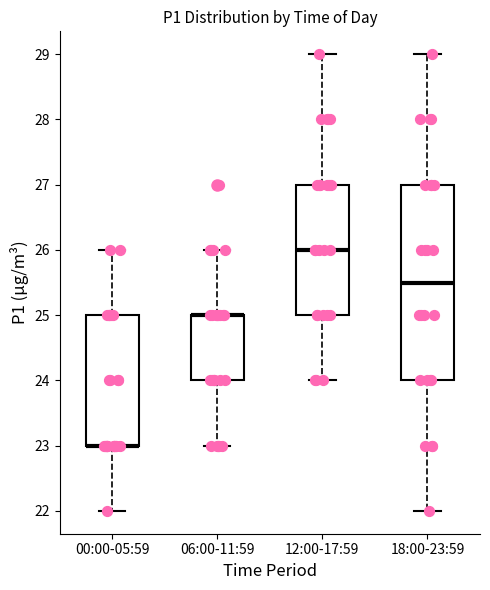

Reading left to right, transcribe this box plot: for each box, give where its median line is, the range the box spans, and where its two whiskers end, as read against the y-axis. The values are not printed on the chart, so give them approximately, as read against the axis.

00:00-05:59: median 23.0 (drawn on the box's lower edge), box 23.0 to 25.0, whiskers 22.0 to 26.0
06:00-11:59: median 25.0 (drawn on the box's upper edge), box 24.0 to 25.0, whiskers 23.0 to 26.0
12:00-17:59: median 26.0, box 25.0 to 27.0, whiskers 24.0 to 29.0
18:00-23:59: median 25.5, box 24.0 to 27.0, whiskers 22.0 to 29.0